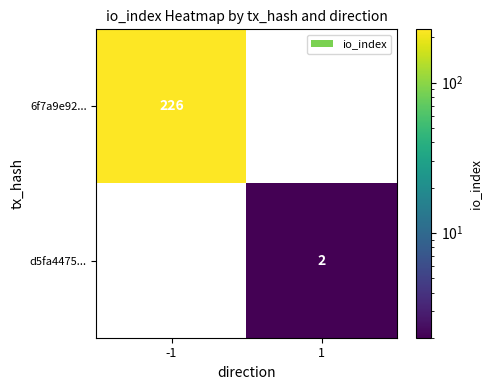

What is the difference between the maximum and minimum values in the 6f7a9e92... series?

226